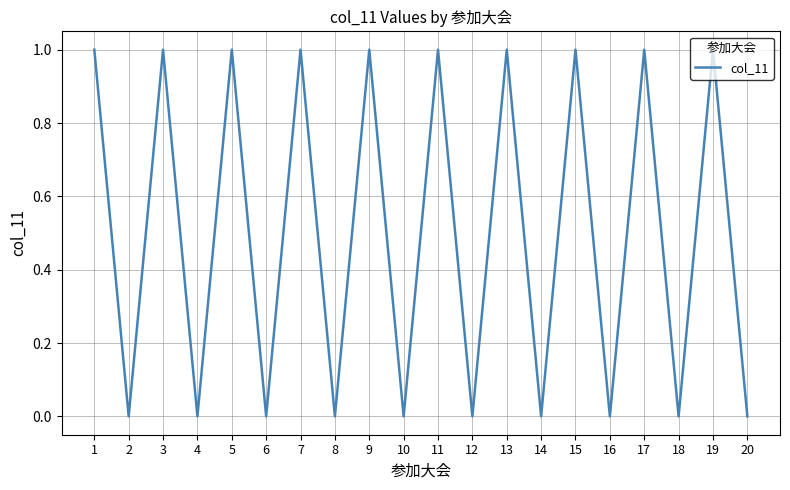

The chart shows a value of 2 at 13. True or false?

False